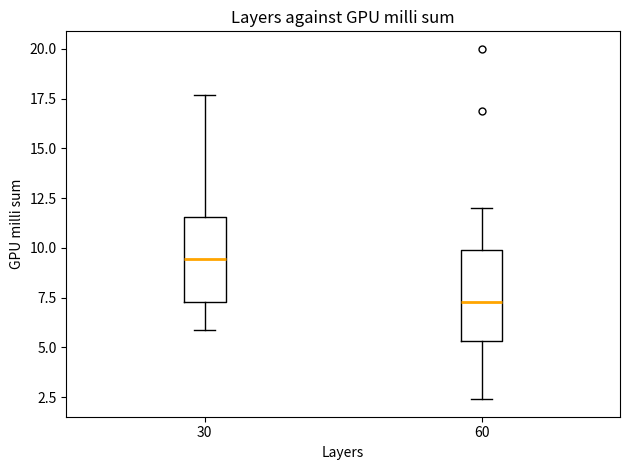

Reading left to right, transcribe this box plot: for each box, give where its median line is, the range the box spans, and where its two whiskers end, as read against the y-axis. The values are not printed on the chart, so give them approximately, as read against the axis.

30: median 9.5, box 7.5 to 11.5, whiskers 6.0 to 17.5
60: median 7.5, box 5.5 to 10.0, whiskers 2.5 to 12.0